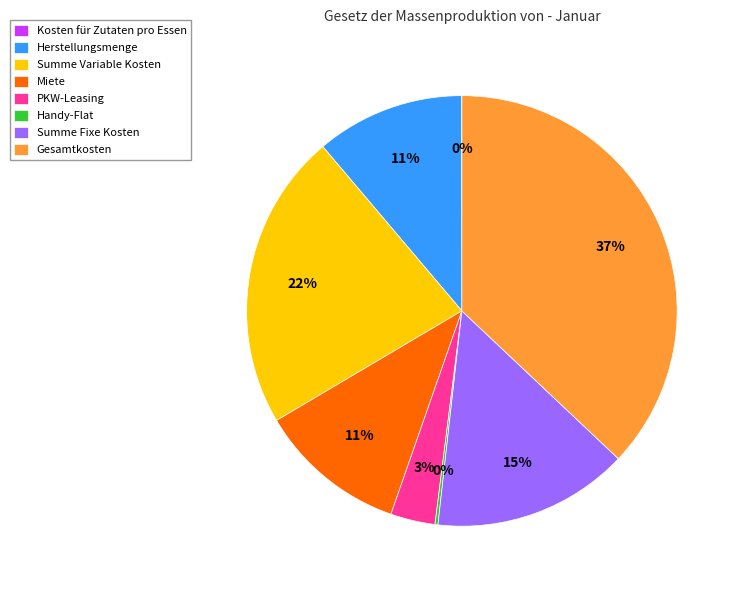

Which slice is the largest?

Gesamtkosten